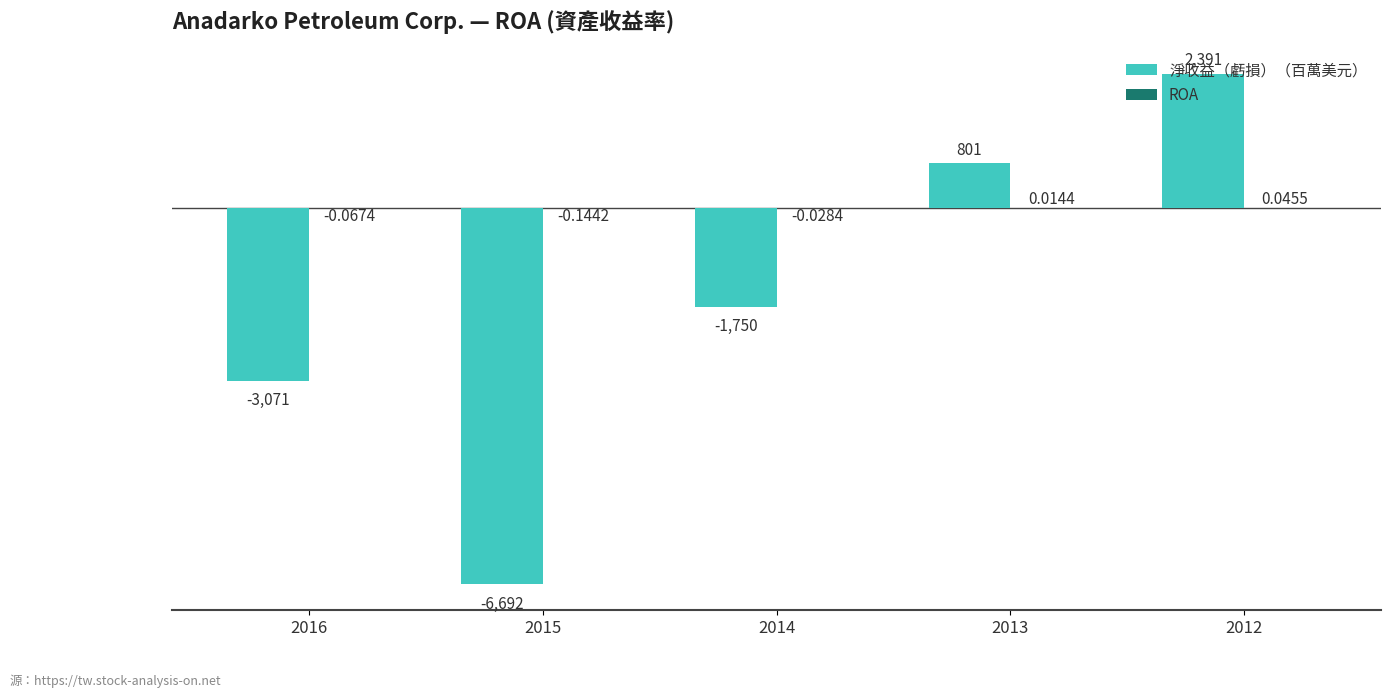

How many data points in 淨收益（虧損）（百萬美元） are above -1750?

2